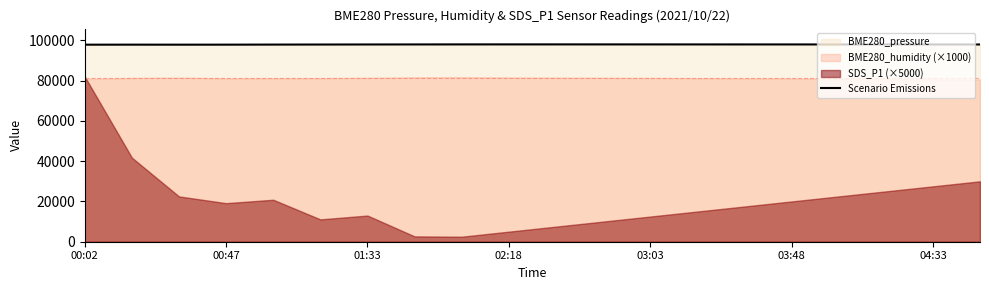

What is the average value?

97949.1